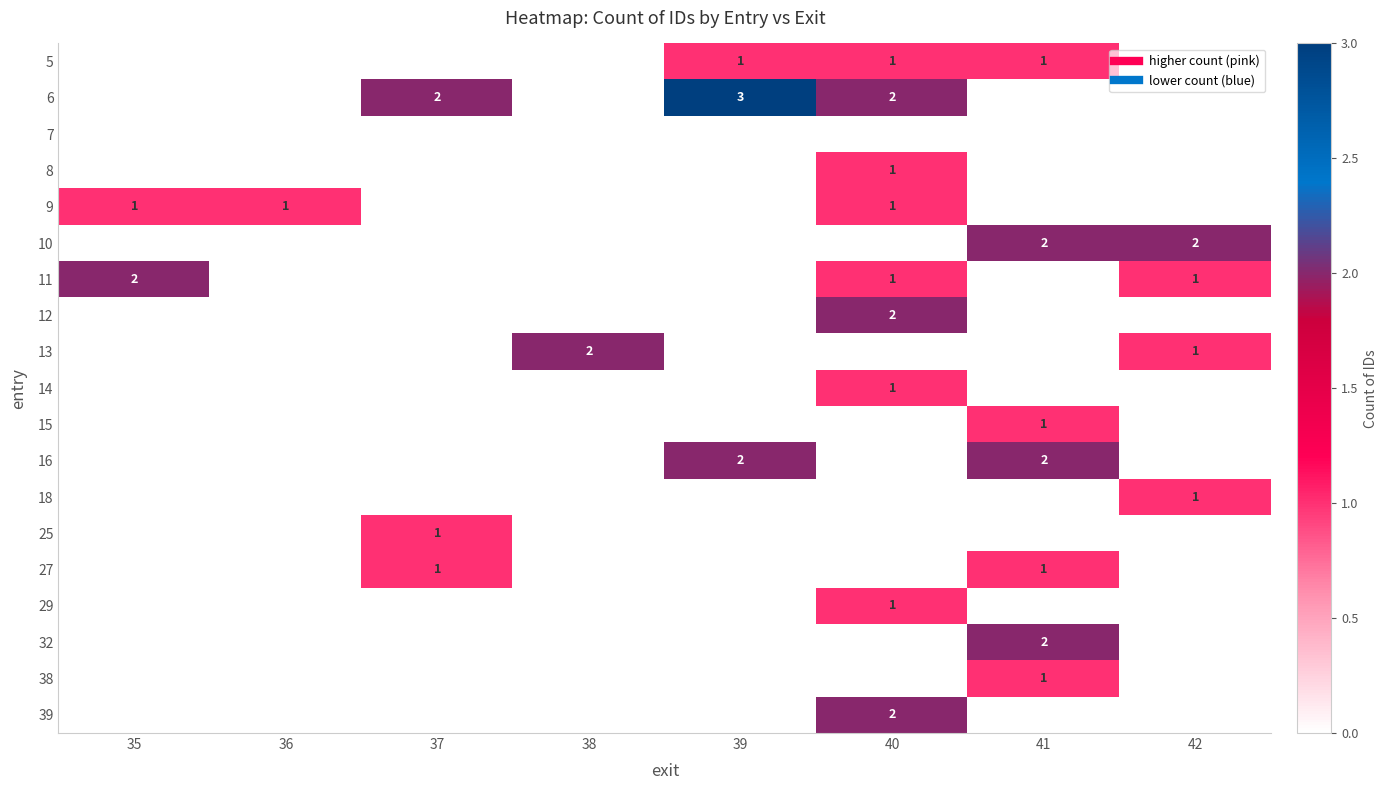

Which has a higher value, 35 or 40?

40